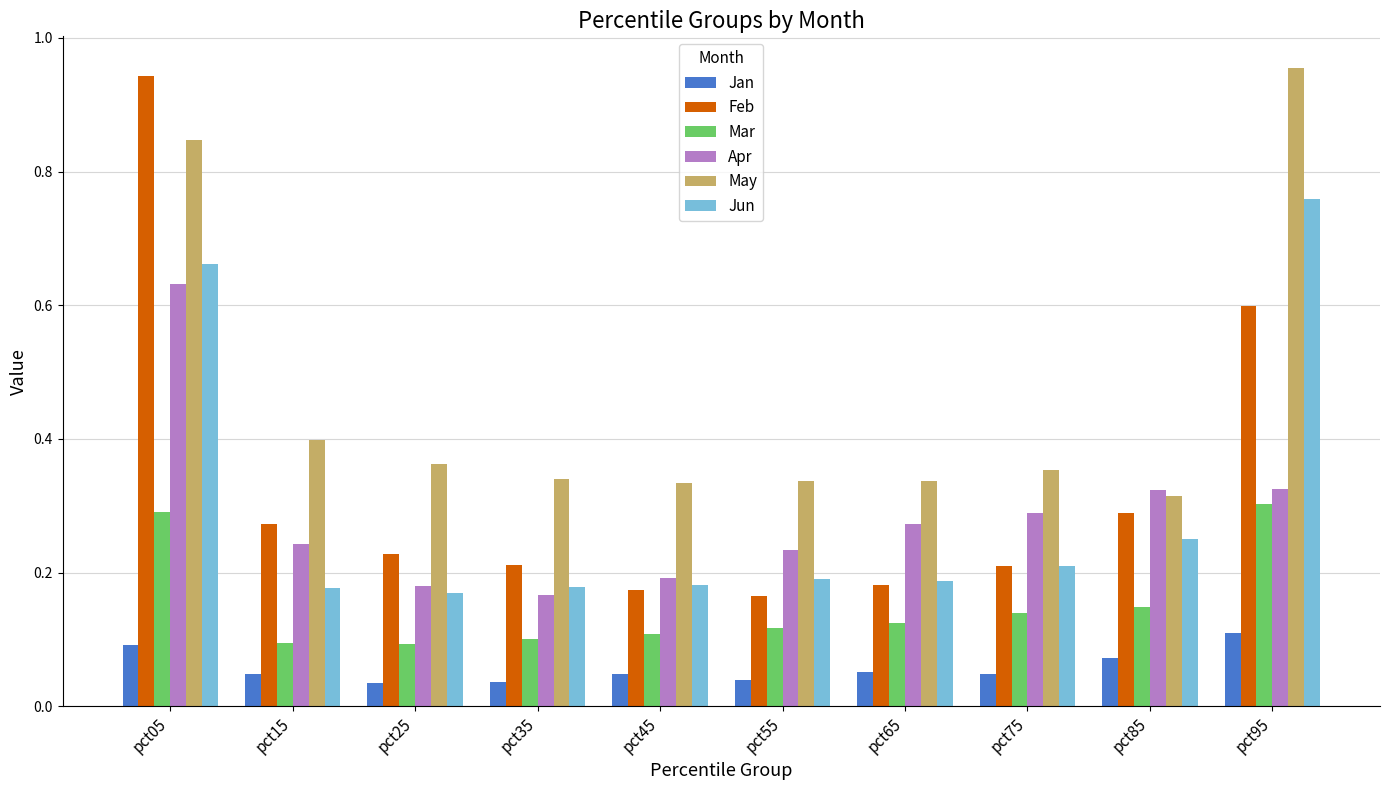

Which series has the largest total across all categories?

May